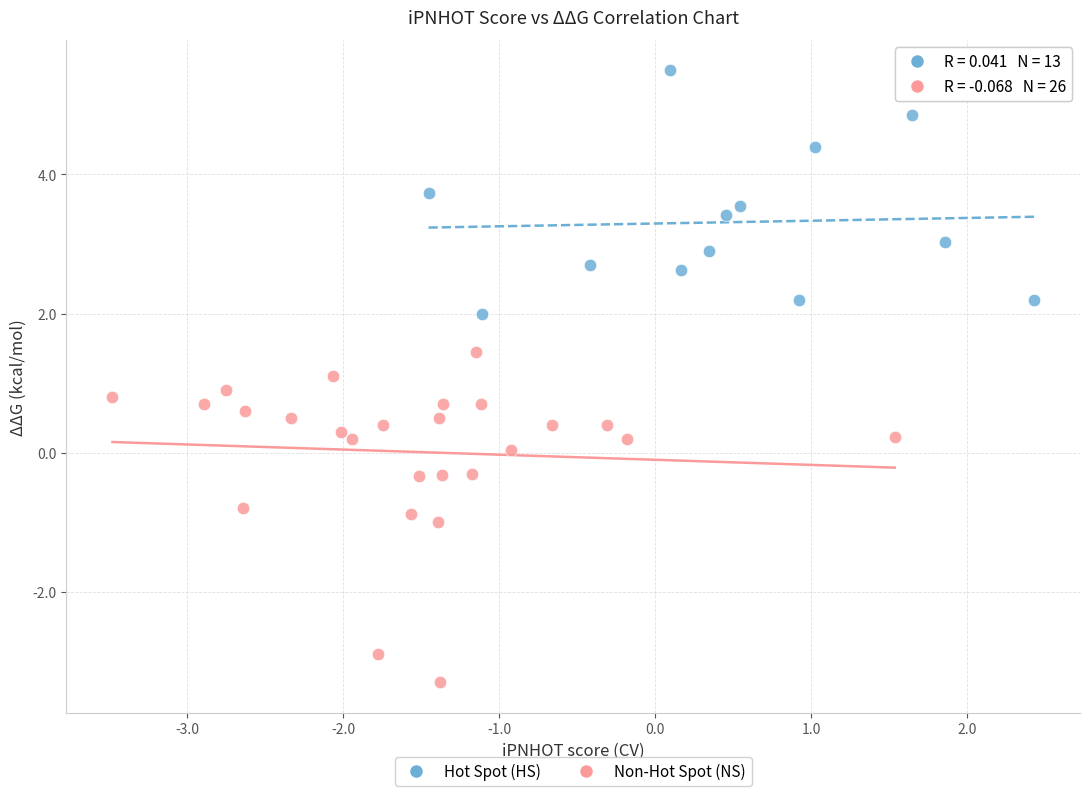

Which series reaches the maximum Y coordinate?

Hot Spot (HS)